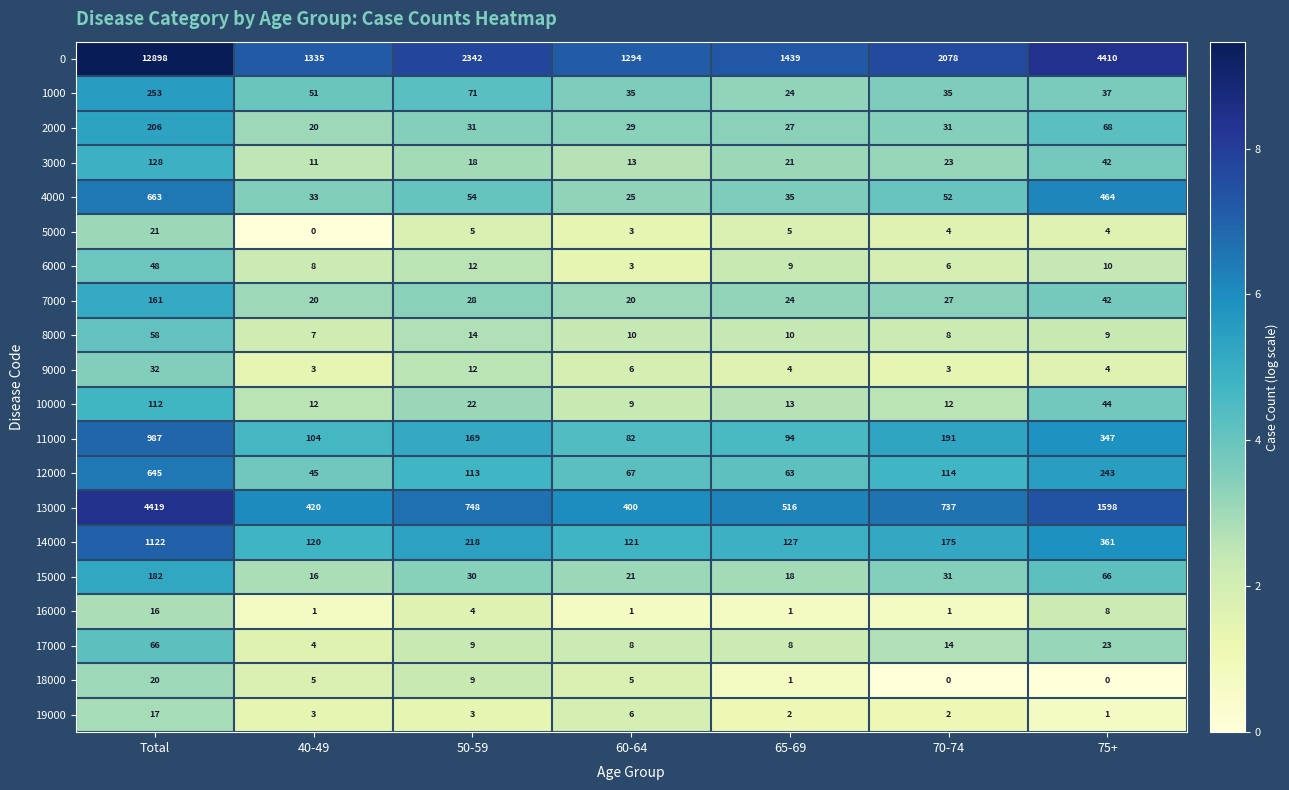

How many categories are shown in the chart?

7